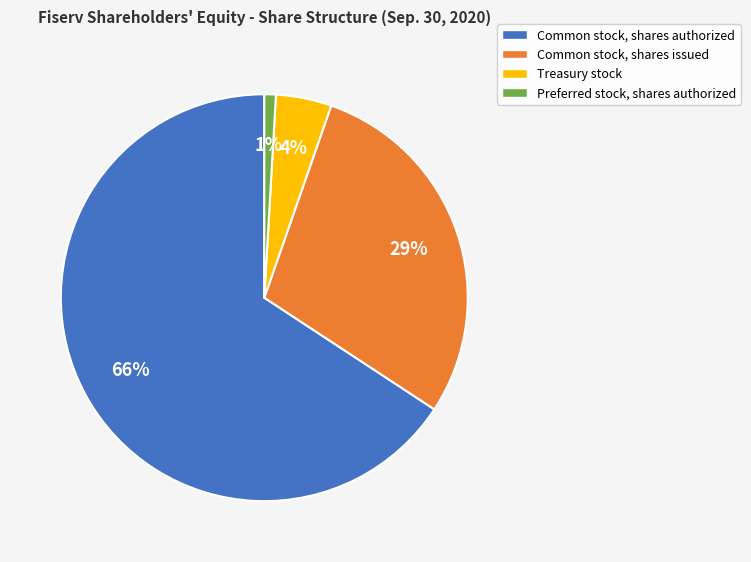

How many slices are in this pie chart?

4